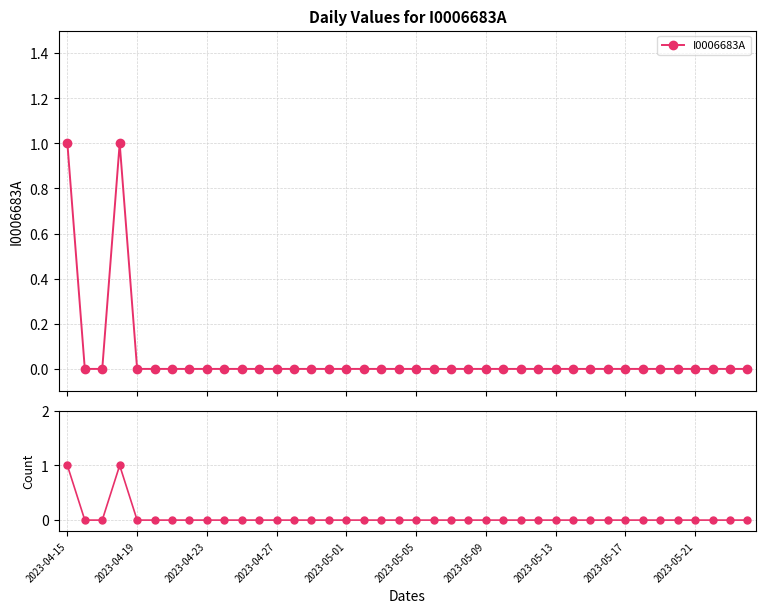

How many points are higher than both their immediate neighbors (excluding endpoints)?

1